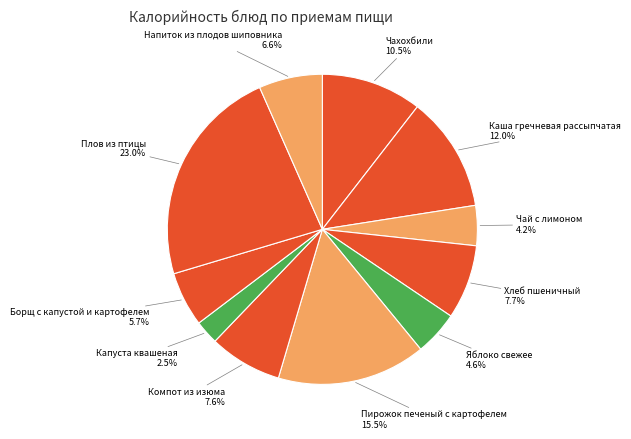

True or false: Борщ с капустой и картофелем accounts for 1% of the total.

False